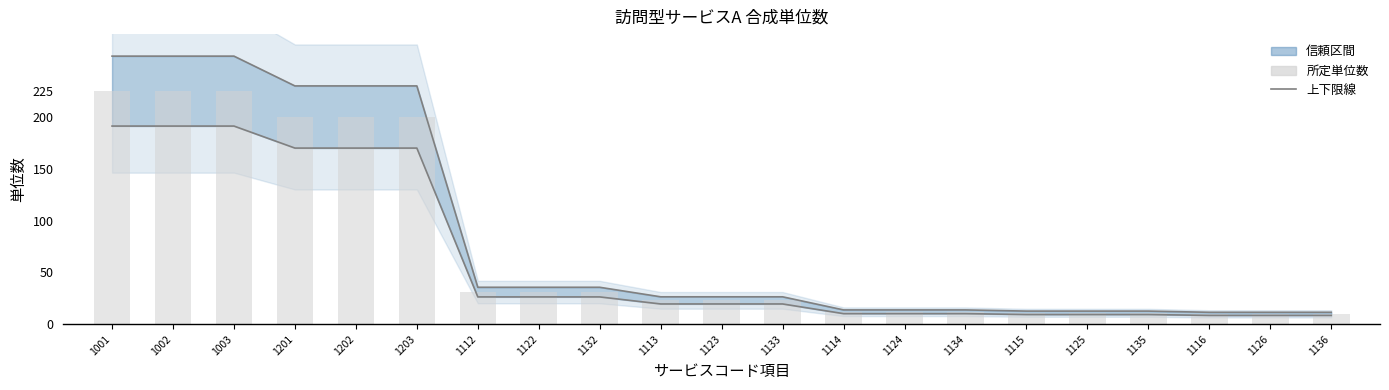

How many categories are shown in the chart?

21